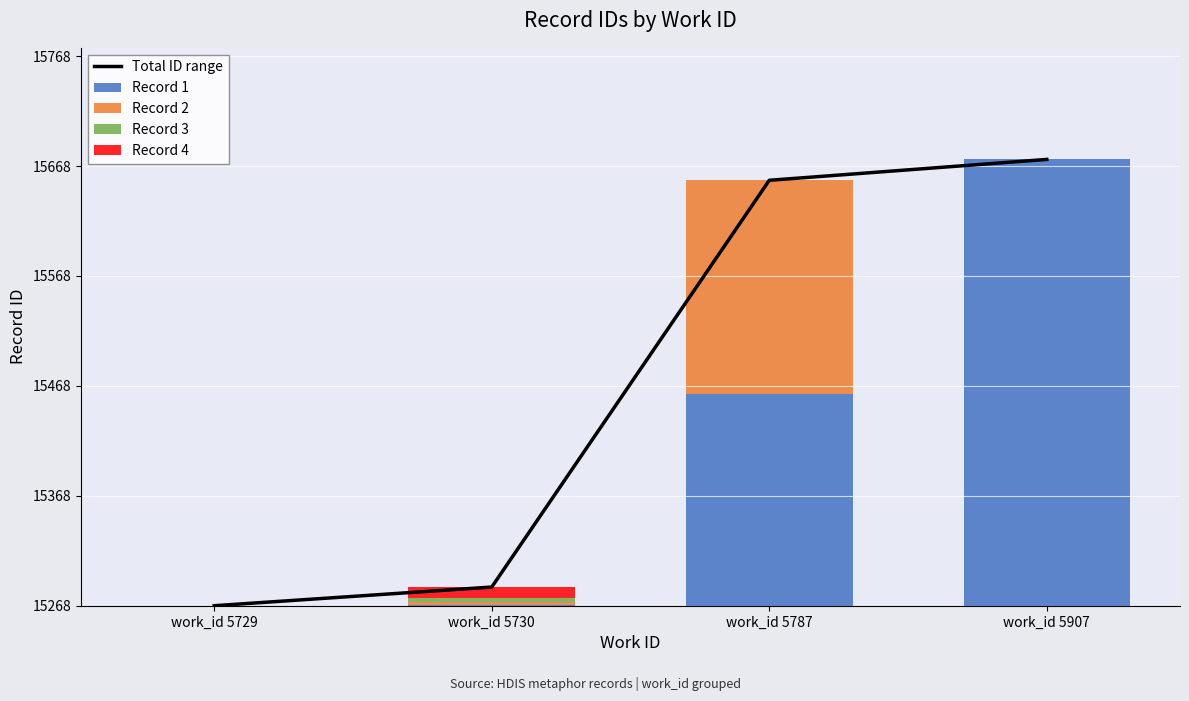

Rank the series at work_id 5787 from highest to lowest value.

Total ID range, Record 2, Record 1, Record 3, Record 4